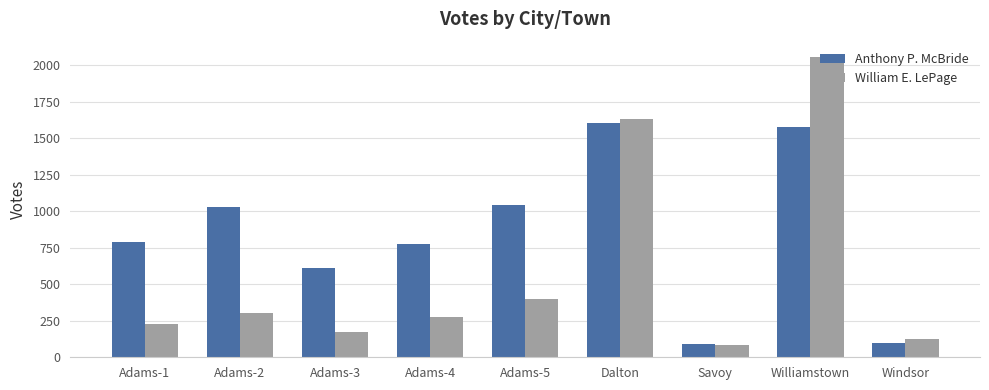

Is the value of William E. LePage at Adams-4 greater than the value of Anthony P. McBride at Adams-1?

No